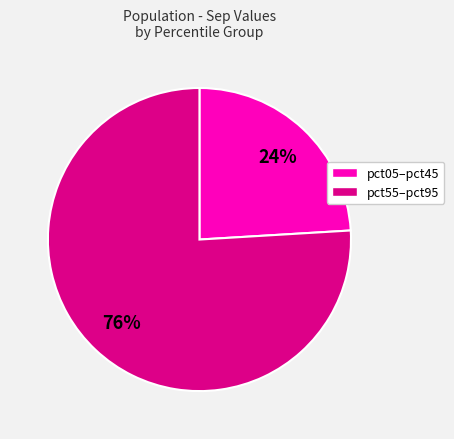

To the nearest percent, what is the average slice percentage?

50%